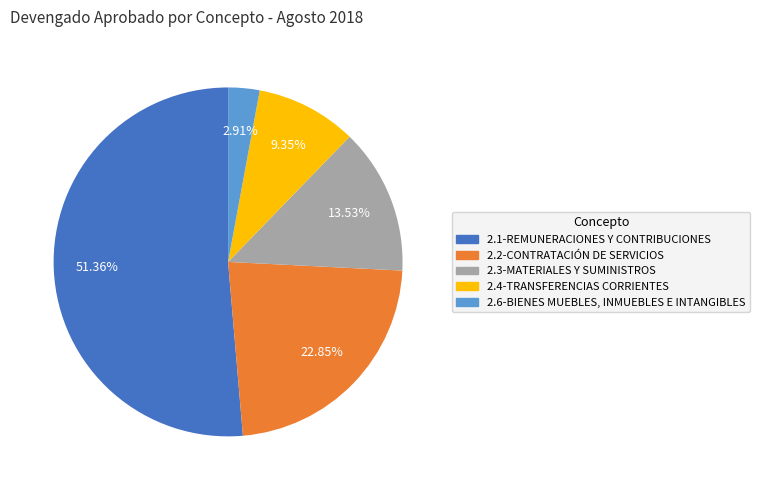

What percentage do 2.4-TRANSFERENCIAS CORRIENTES and 2.3-MATERIALES Y SUMINISTROS together represent?

22.9%